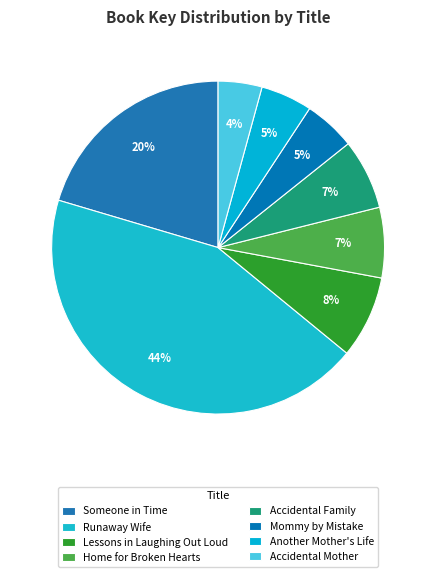

How many slices are in this pie chart?

8